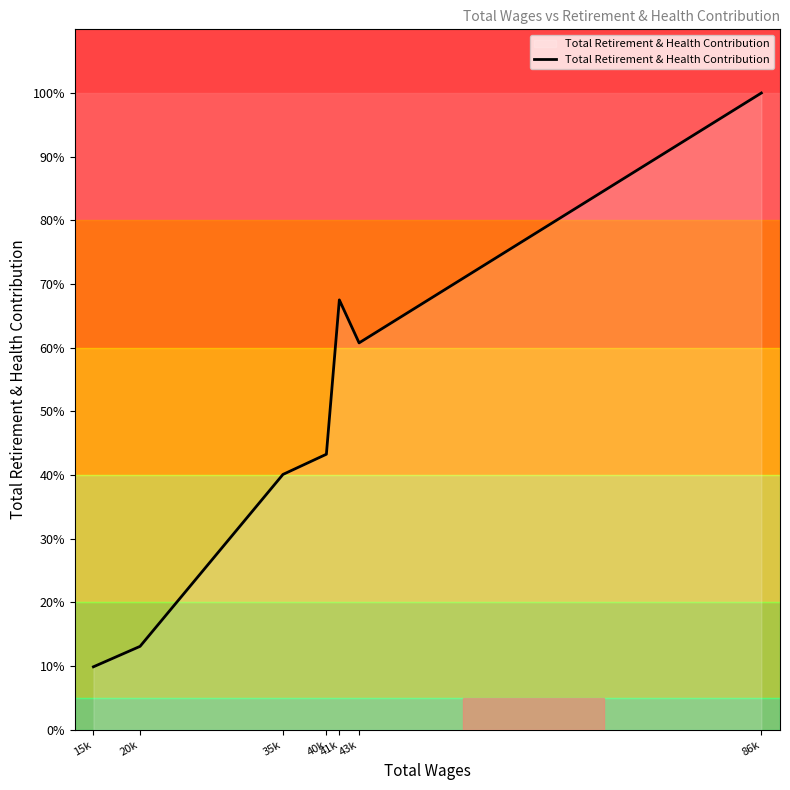

How many lines are shown in the chart?

1